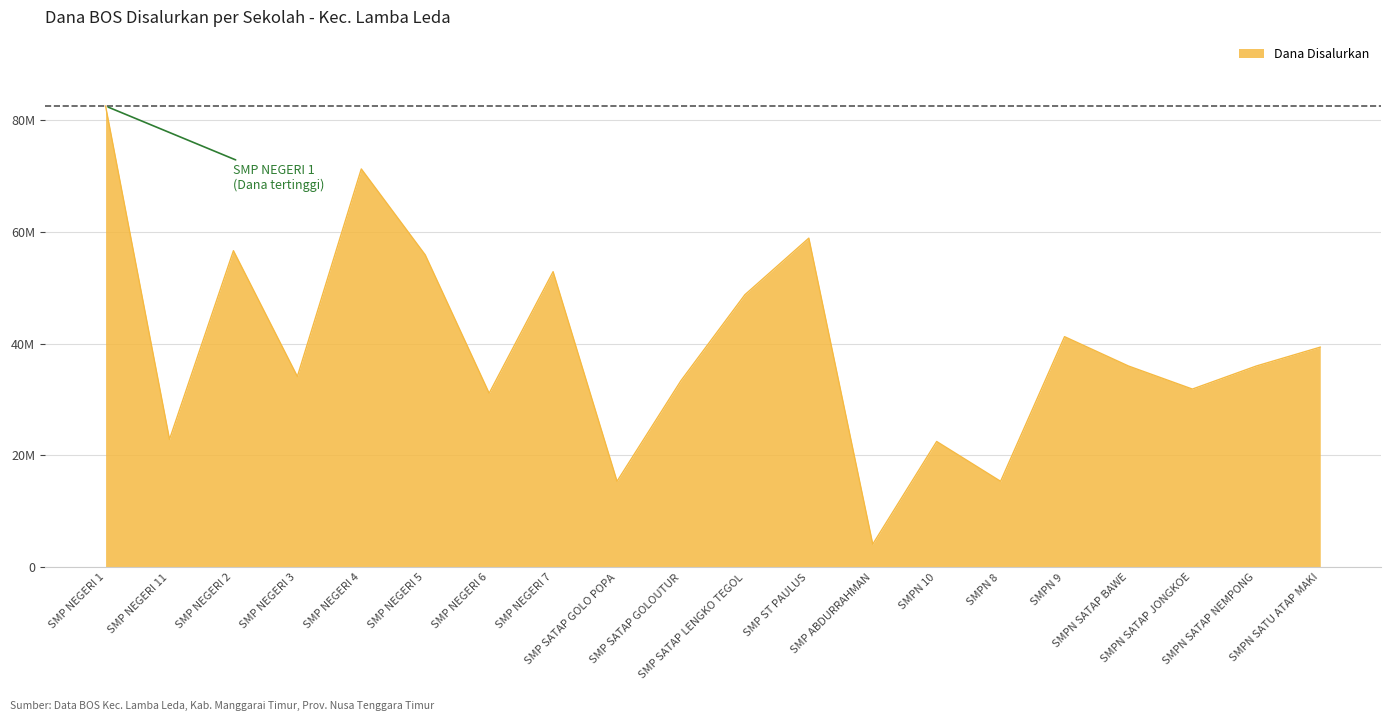

What is the smallest value displayed?

4125000